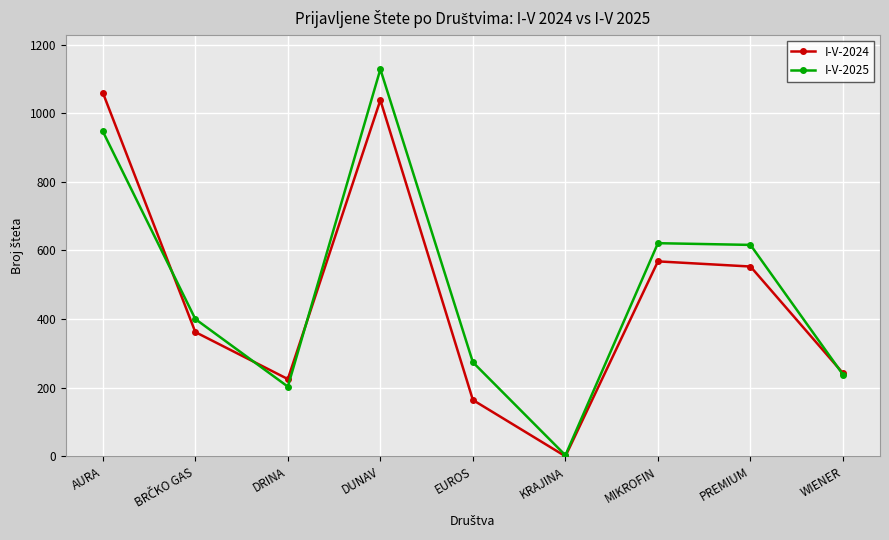

Which category has the lowest value in the I-V-2024 series?

KRAJINA